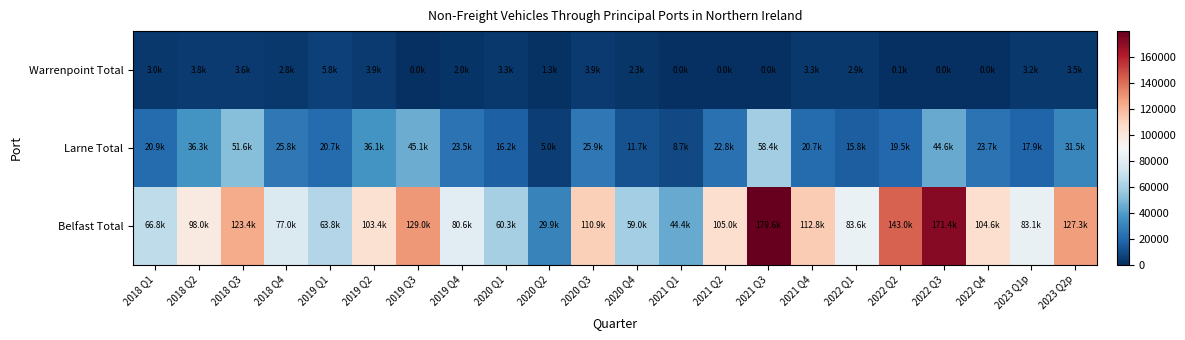

Rank the series by their maximum value, from highest to lowest.

Belfast Total, Larne Total, Warrenpoint Total